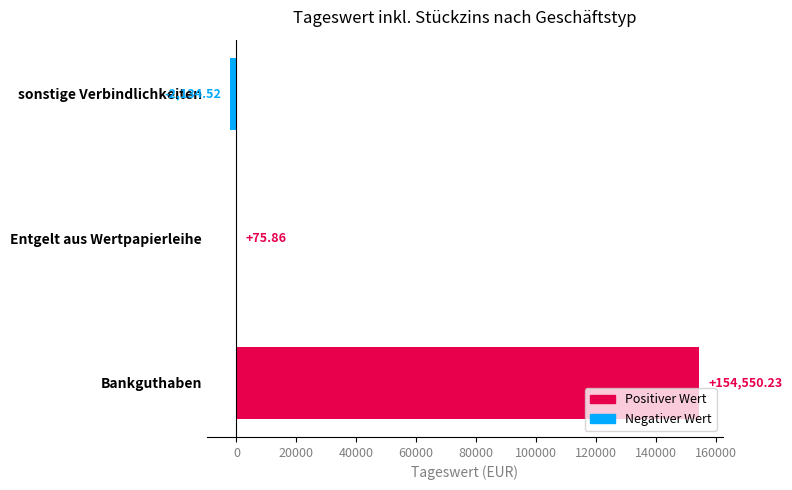

At which category does the chart reach its peak across all series?

Bankguthaben